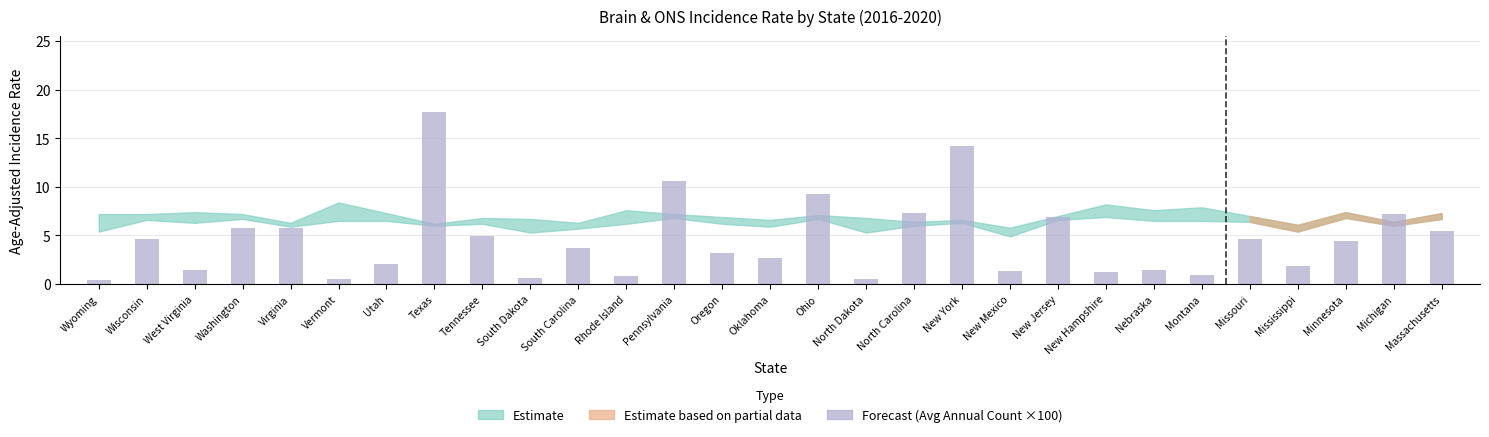

How many distinct data groups are displayed?

1